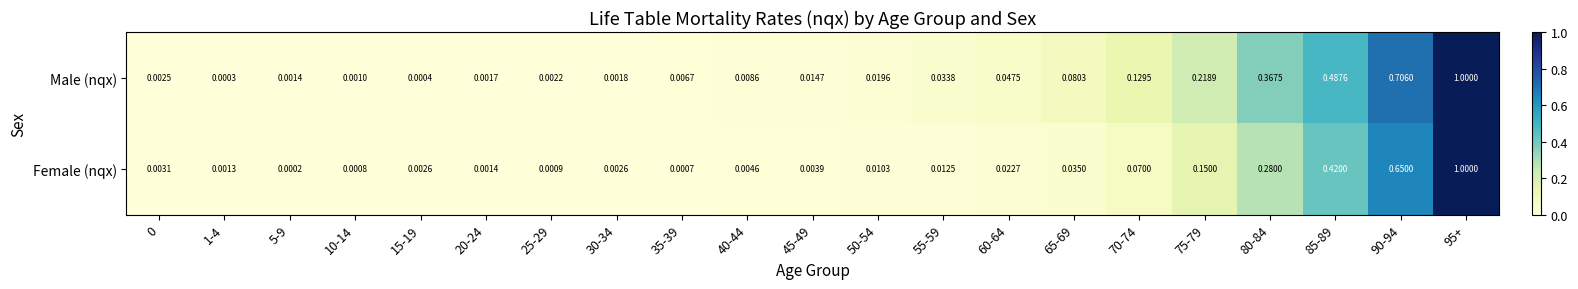

Rank the series at 30-34 from highest to lowest value.

Female (nqx), Male (nqx)